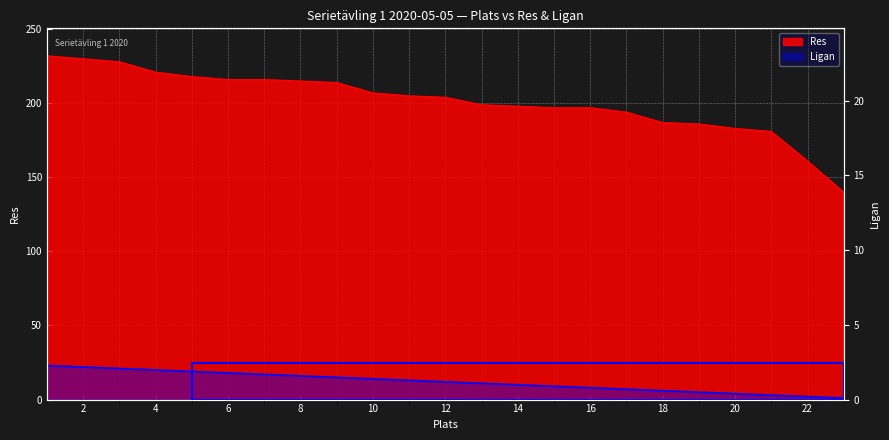

How many values in the Res series are below 204?

11